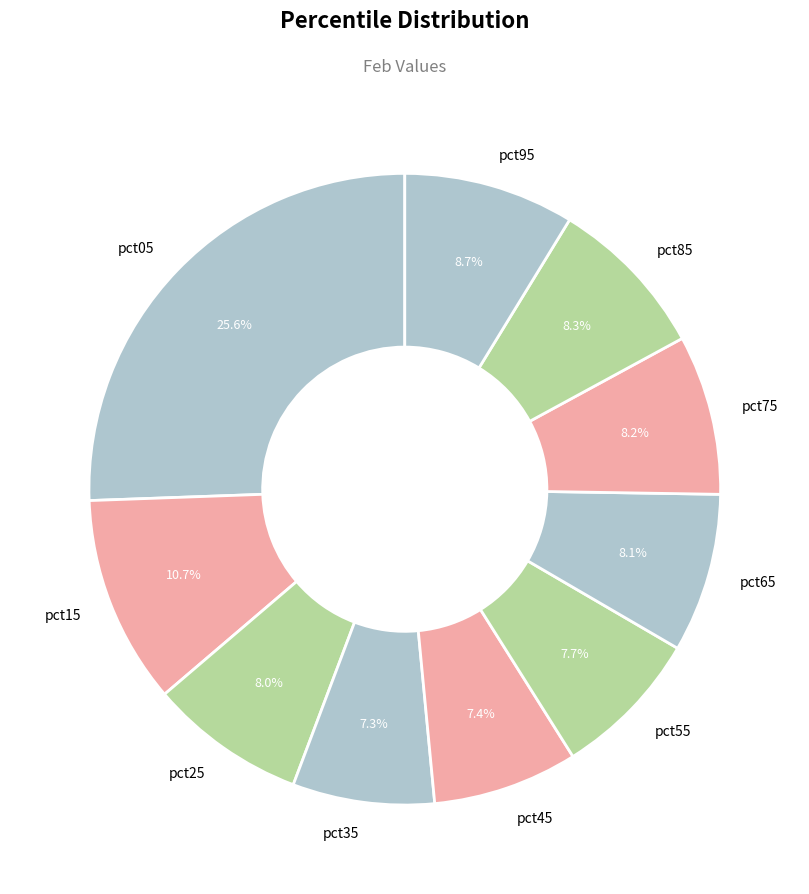

Is pct45 the majority of the pie?

No